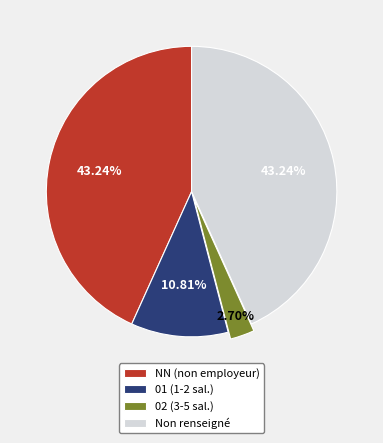

What is the smallest slice in the pie chart?

02 (3-5 sal.)